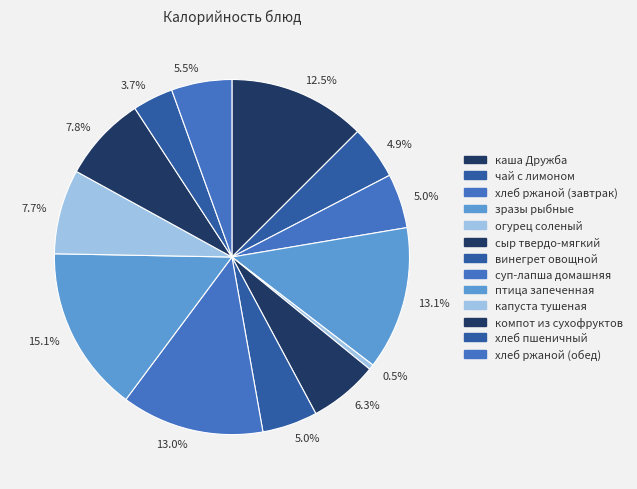

Is there any slice that represents more than half of the pie?

No